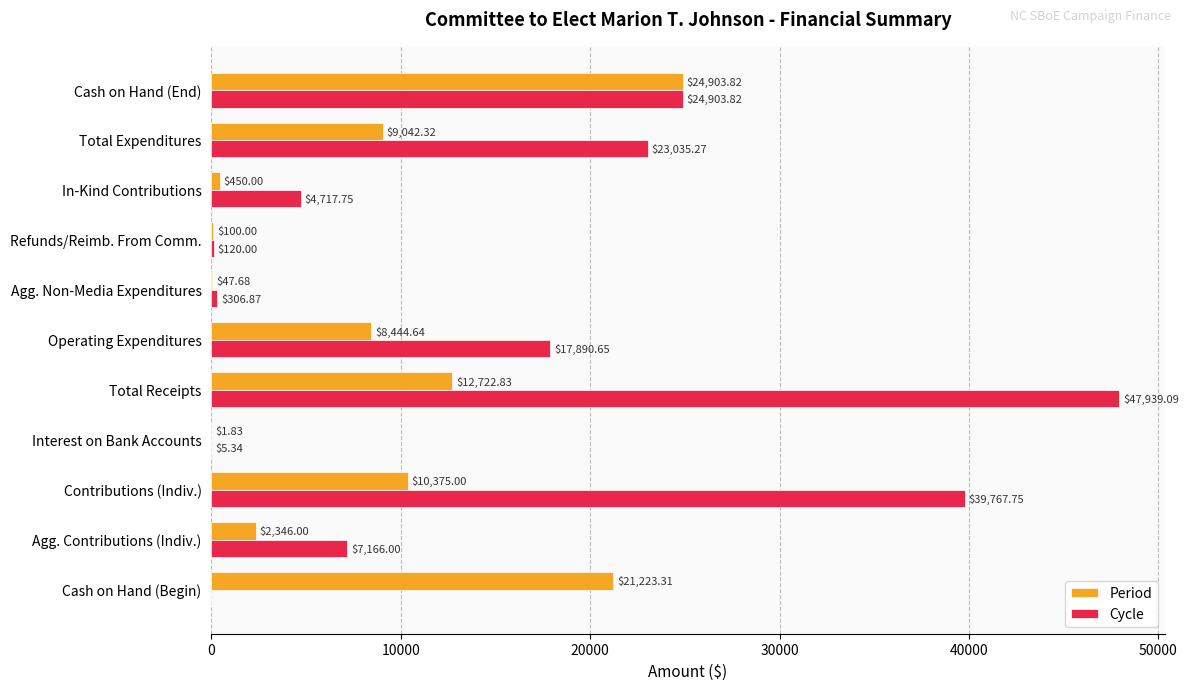

What is the sum of the Cycle values at Refunds/Reimb. From Comm. and Interest on Bank Accounts?

125.3